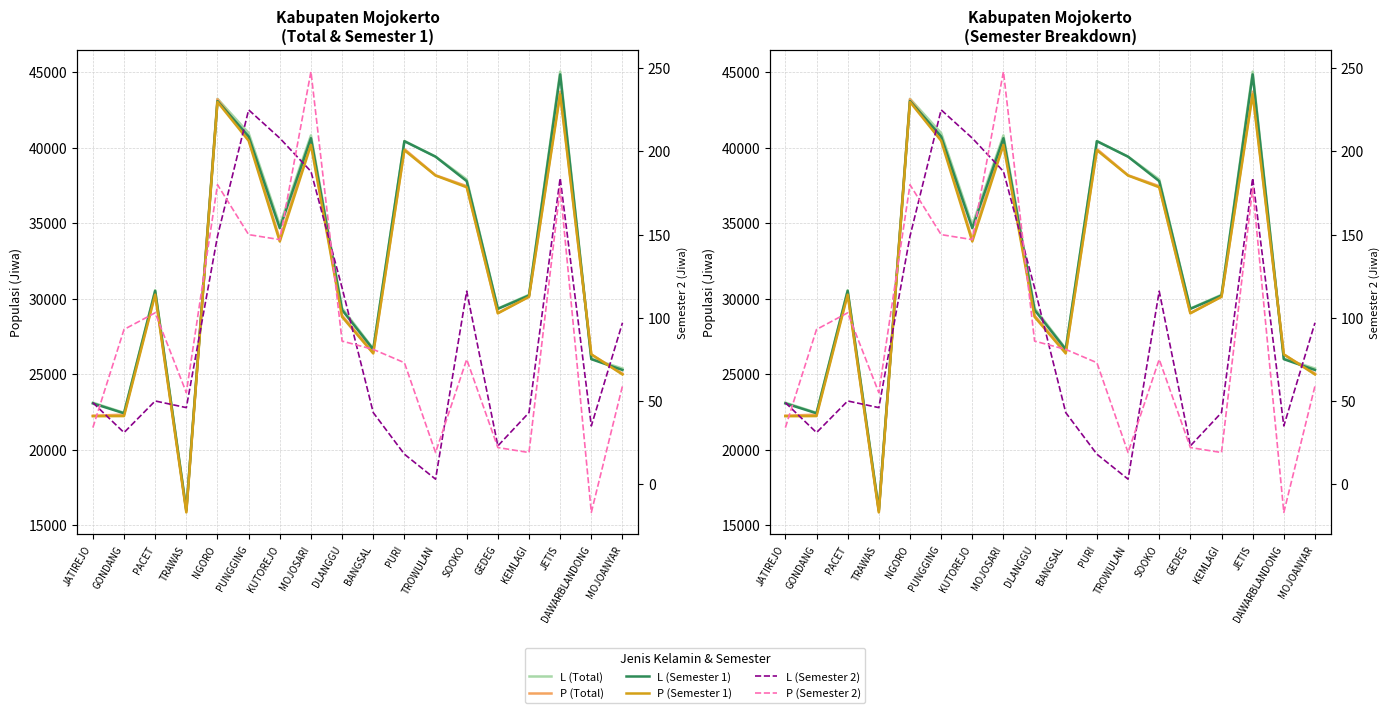

Reading left to right, transcribe all the data shown in this chart.

L (Total): 23121	22450	30569	16052	43235	40968	34876	40813	29374	26689	40444	39407	37901	29354	30261	45035	26036	25382
P (Total): 22259	22326	30375	15911	43207	40606	33935	40428	28884	26458	39905	38174	37453	29055	30146	43706	26303	25046
L (Semester 1): 23072	22419	30519	16006	43086	40743	34668	40625	29256	26646	40426	39404	37785	29331	30218	44851	26001	25285
P (Semester 1): 22225	22233	30272	15856	43027	40456	33788	40180	28798	26377	39832	38155	37378	29033	30127	43528	26320	24987
L (Semester 2): 49	31	50	46	149	225	208	188	118	43	18	3	116	23	43	184	35	97
P (Semester 2): 34	93	103	55	180	150	147	248	86	81	73	19	75	22	19	178	-17	59